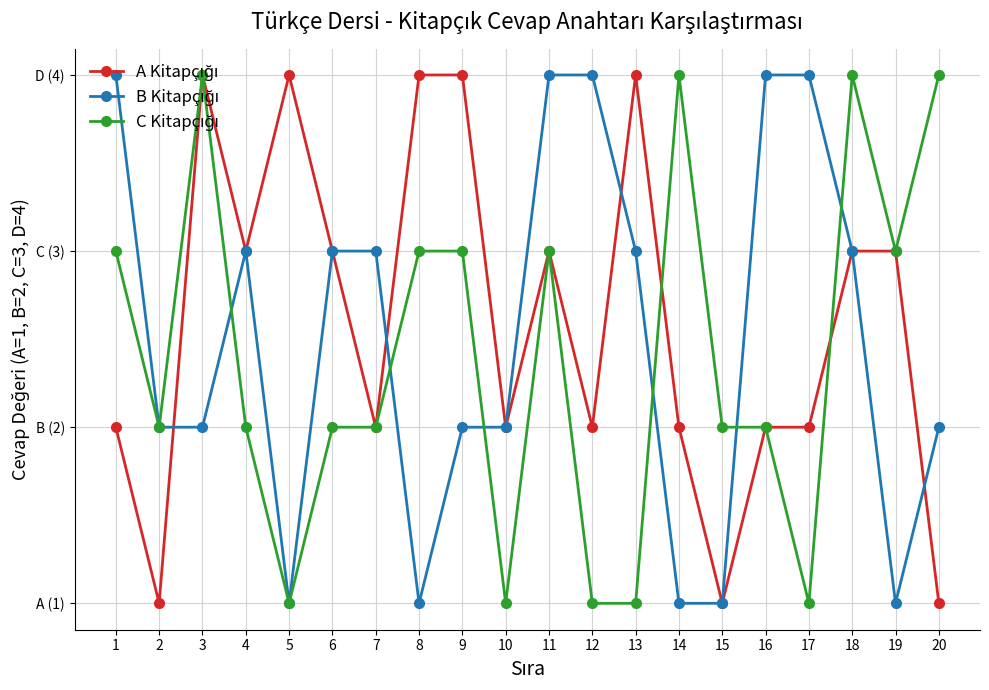

At which label does B Kitapçığı first exceed 3?

1